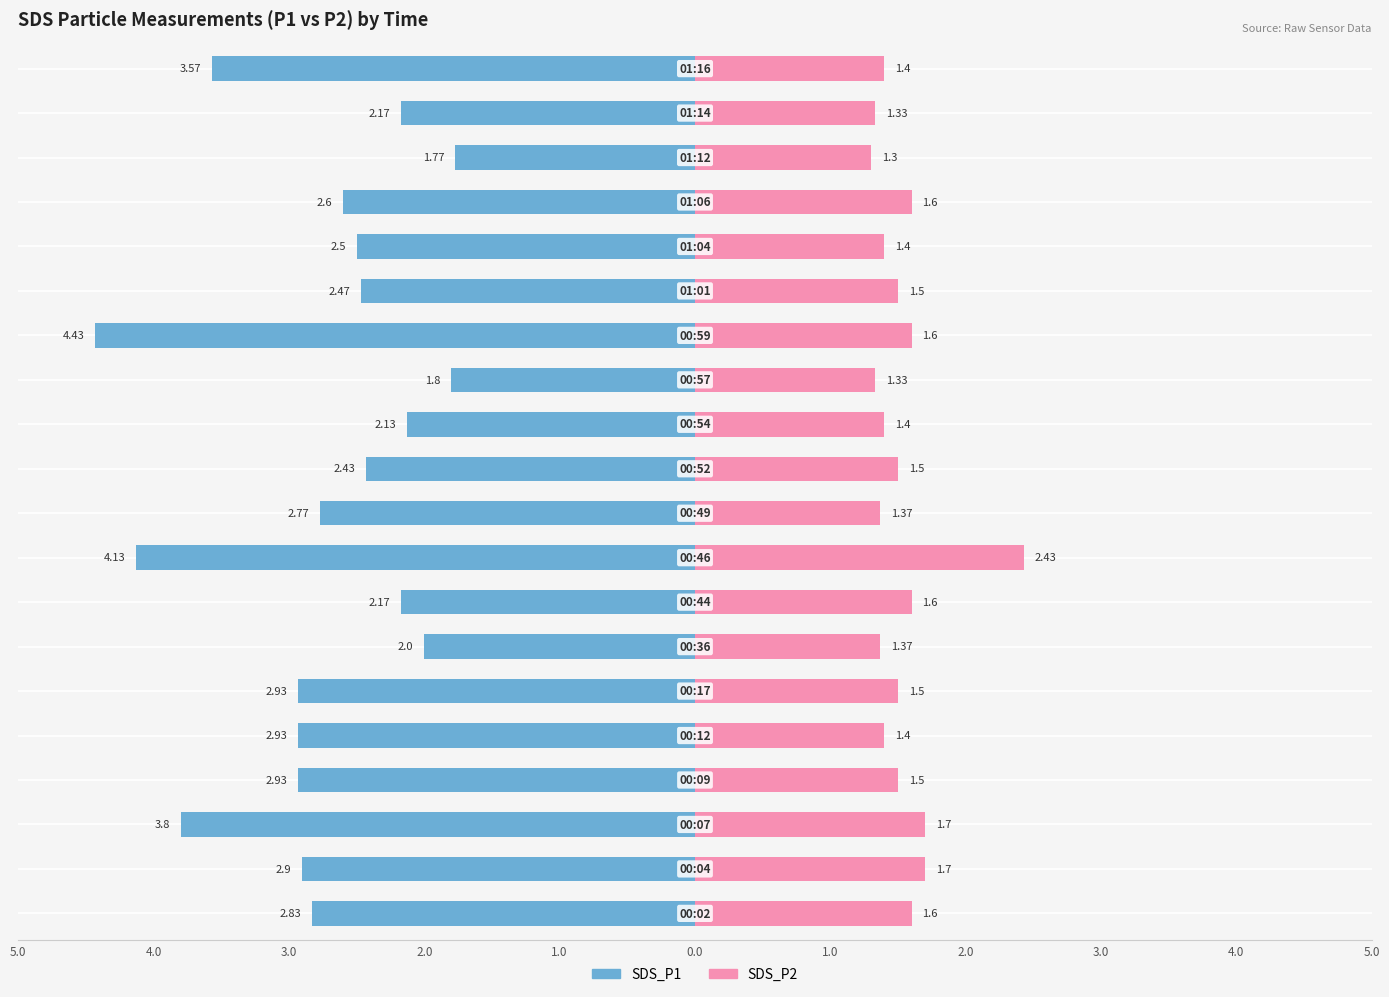

Which series changed the most between 1.0 and 18?

SDS_P1